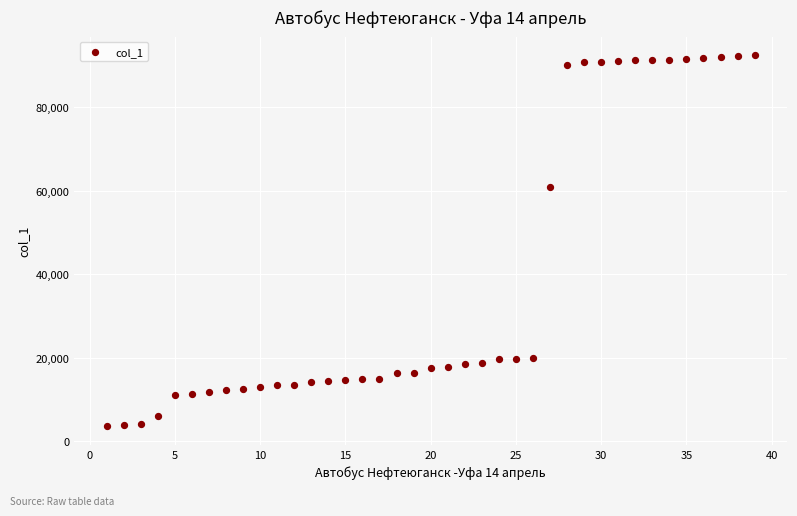

What is the range of Y values (max minus min)?

88974